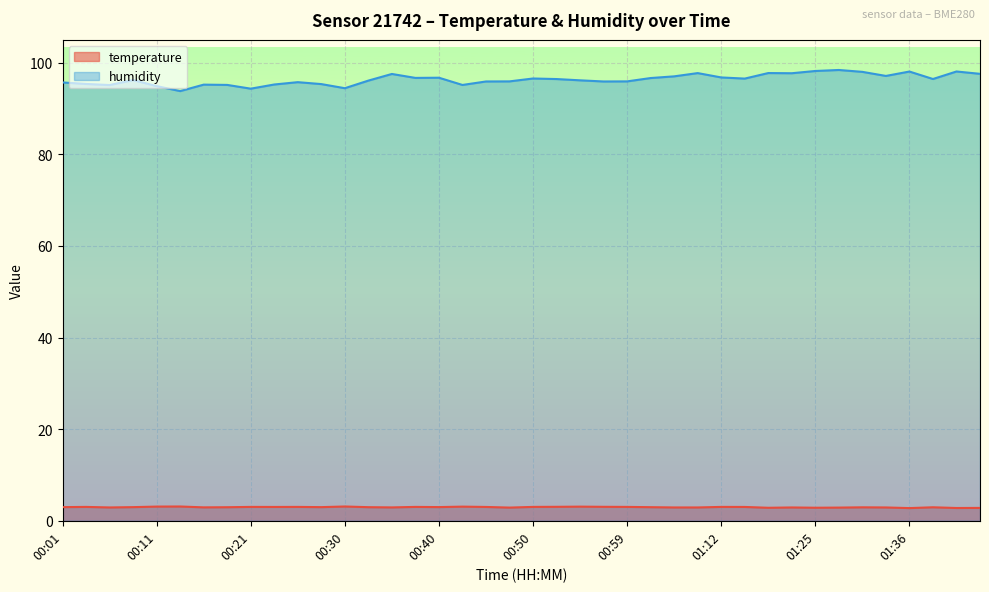

In humidity, how many points are higher than both neighbors (excluding endpoints)?

11